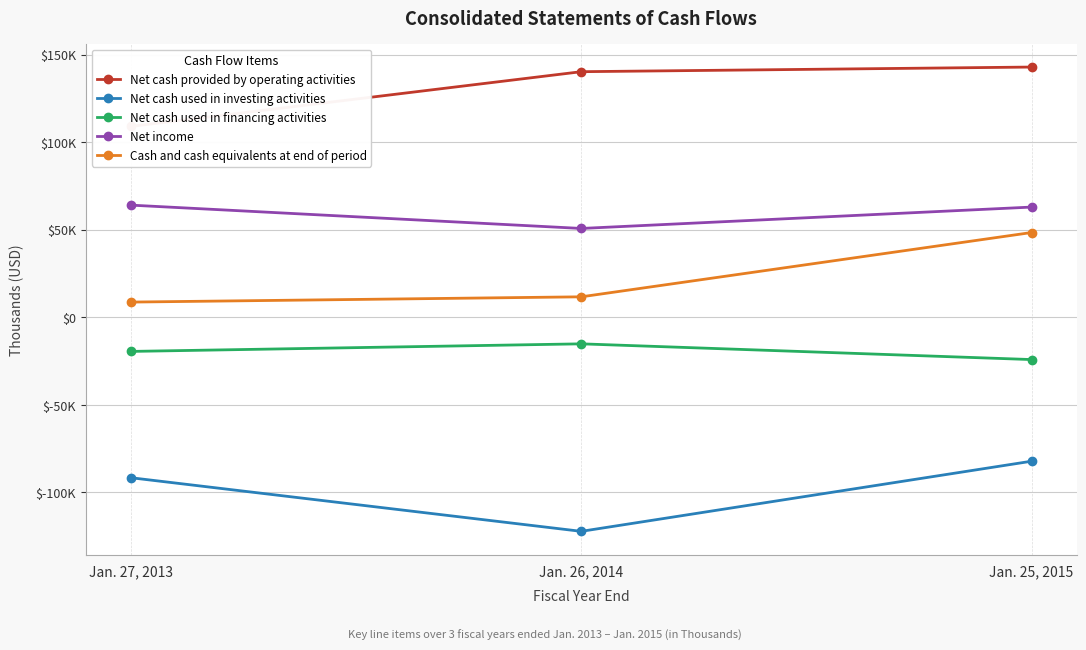

Does the chart display data point markers on the line(s)?

Yes